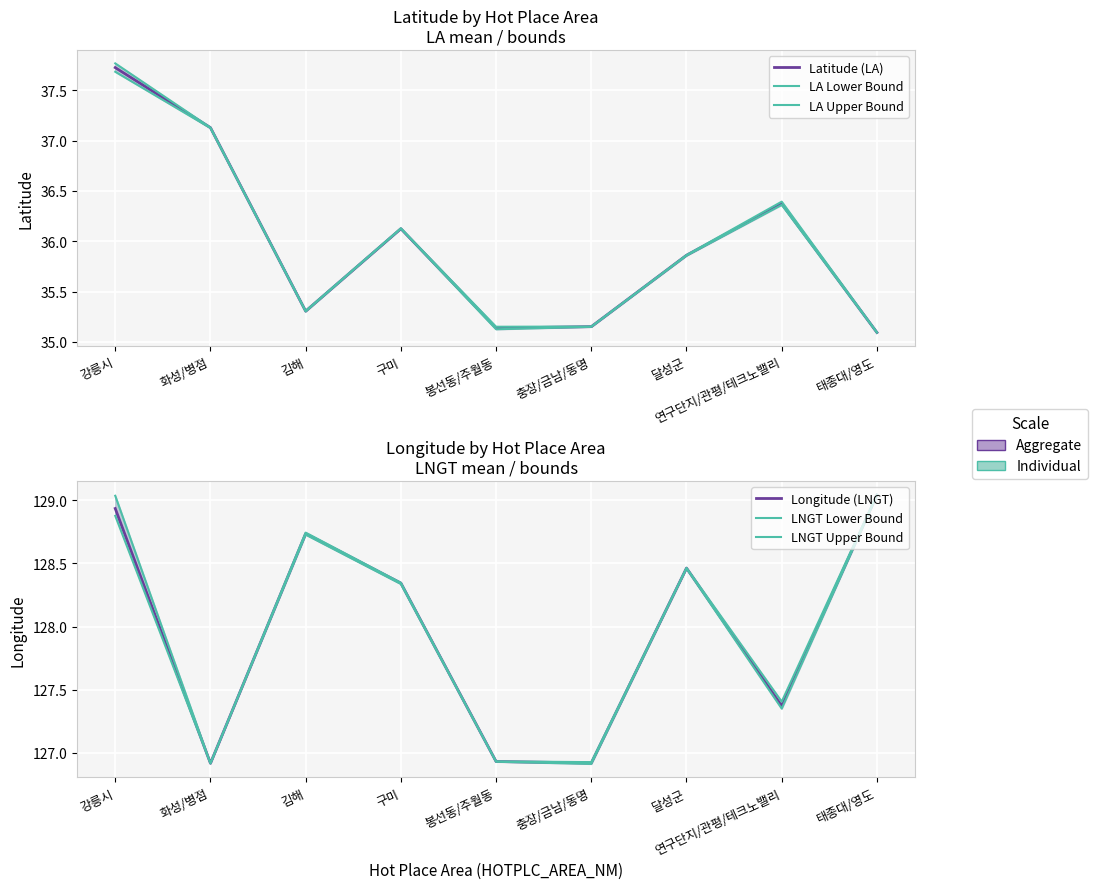

At which category does Latitude (LA) reach its first local peak?

구미